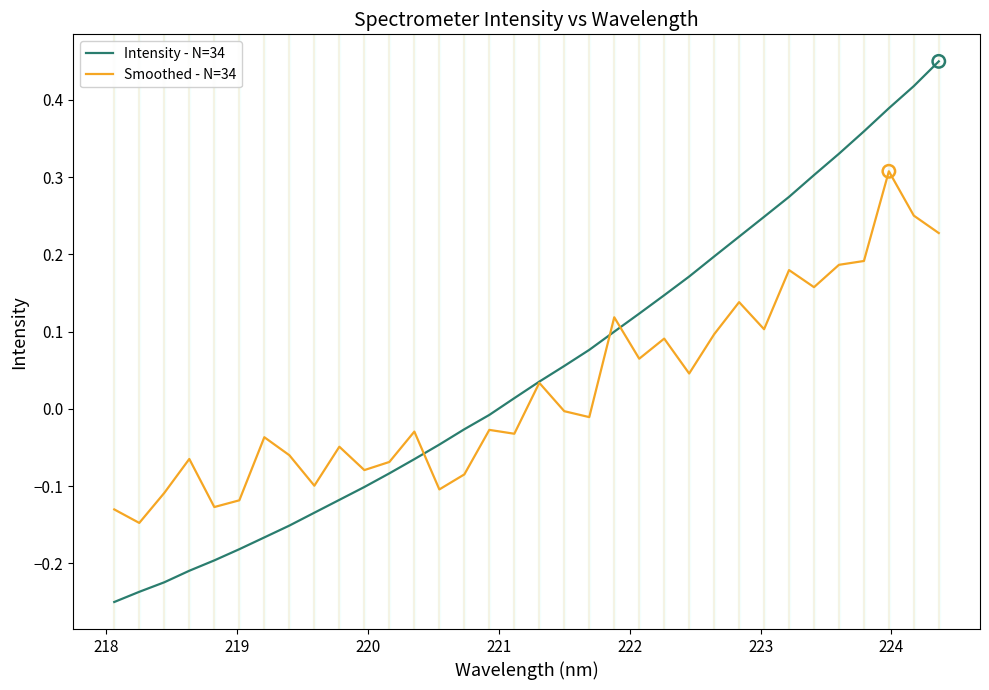

What are all the series names shown in the legend?

Intensity - N=34, Smoothed - N=34